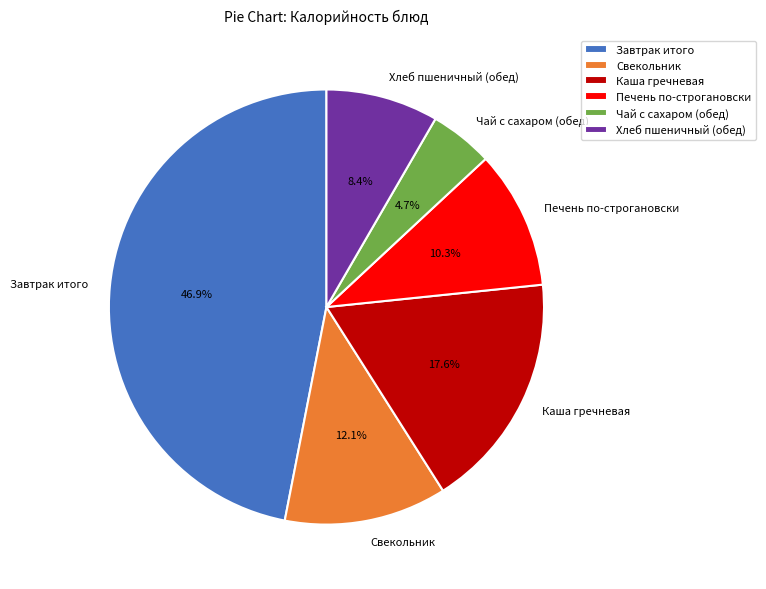

What percentage is the Чай с сахаром (обед) slice, to the nearest percent?

5%